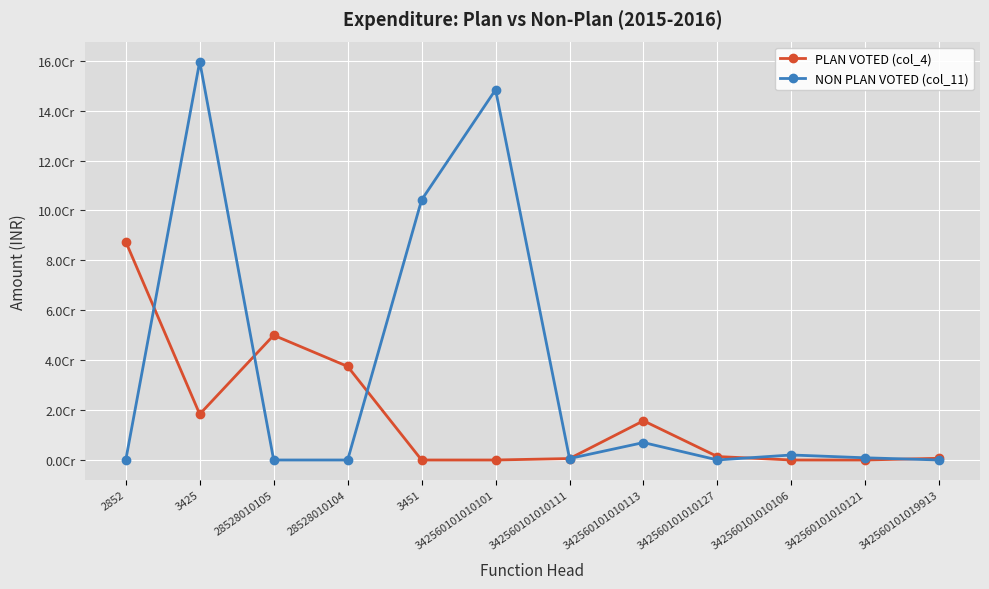

What is the difference between the highest and lowest values at 3451?

104240153